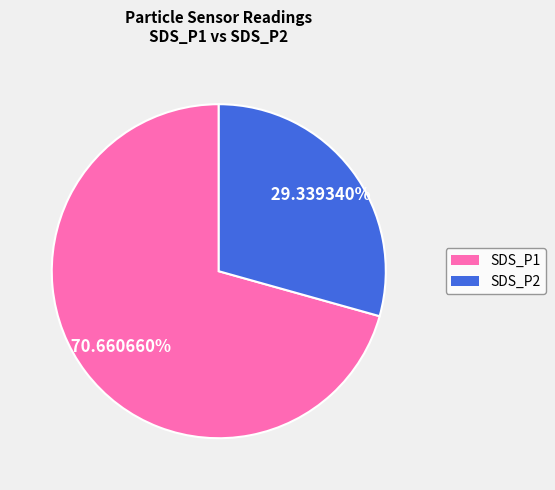

Combined, what portion of the pie is SDS_P2 and SDS_P1?

100.0%